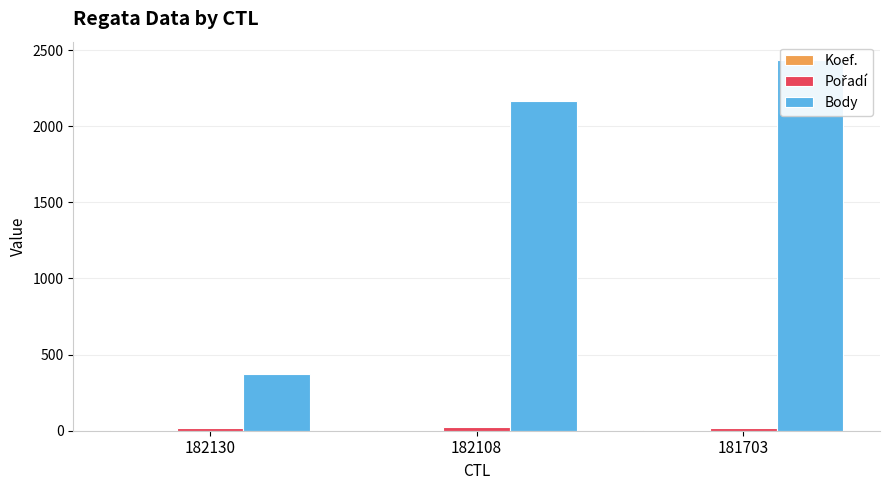

What is the value of the Pořadí bar at the 1st from the left?

18